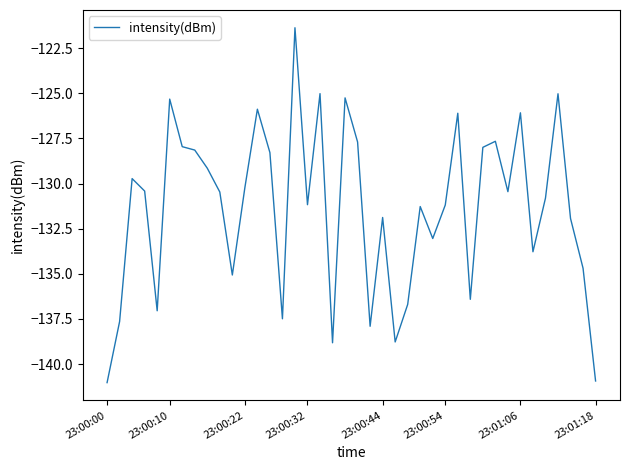

What is the difference between the maximum and minimum values?

19.7